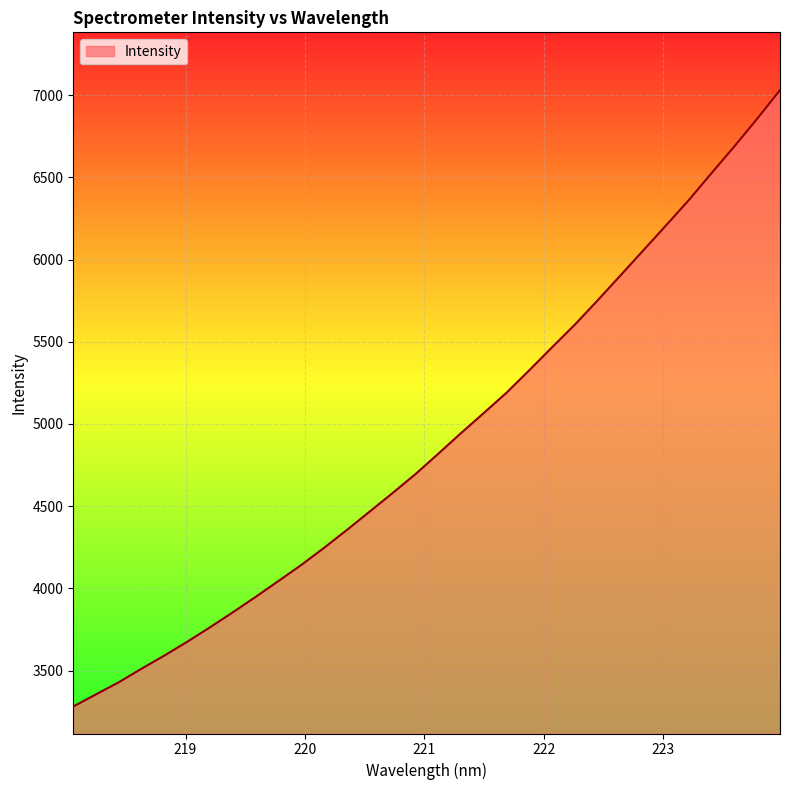

True or false: the data has more than 0 interior local peaks.

False